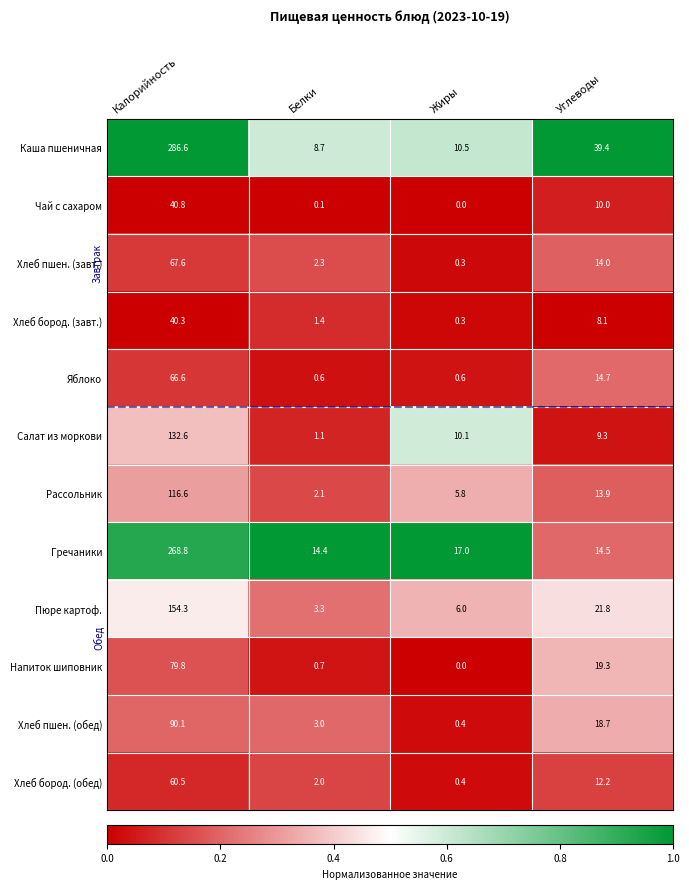

Which series changed the most between Жиры and Углеводы?

Каша пшеничная